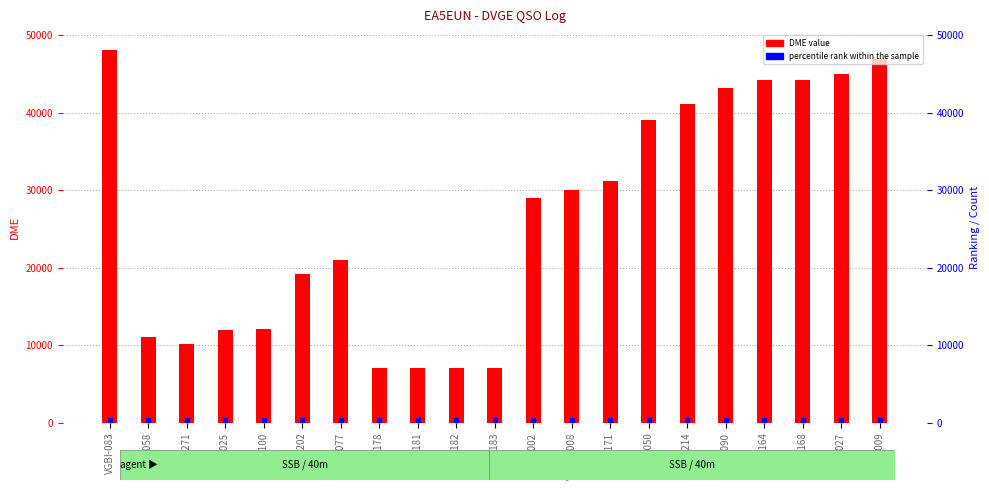

At how many categories does at least one series exceed 30742?

9